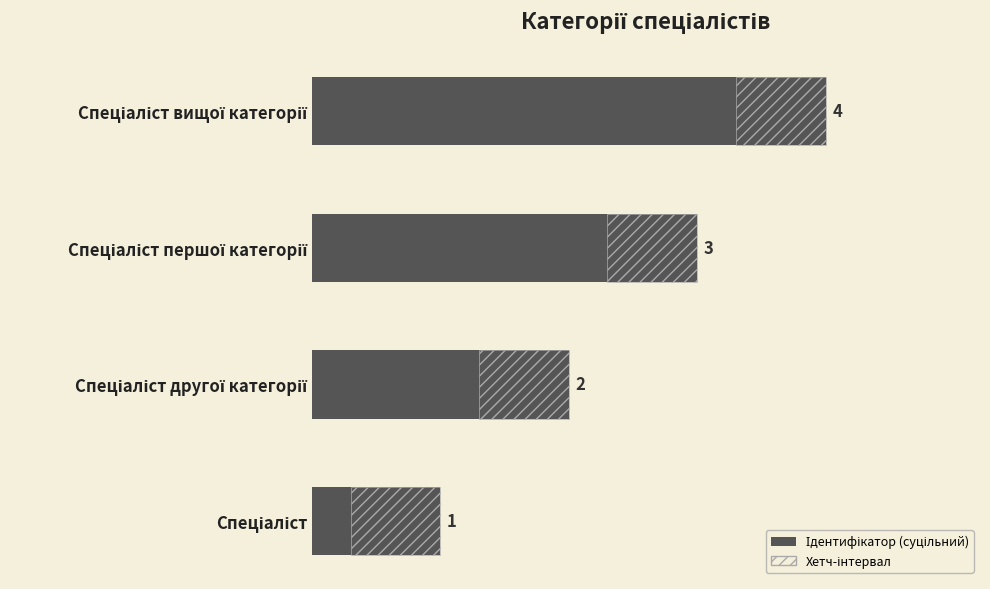

Reading left to right, what are all the values shown in this chart?

1	2	3	4